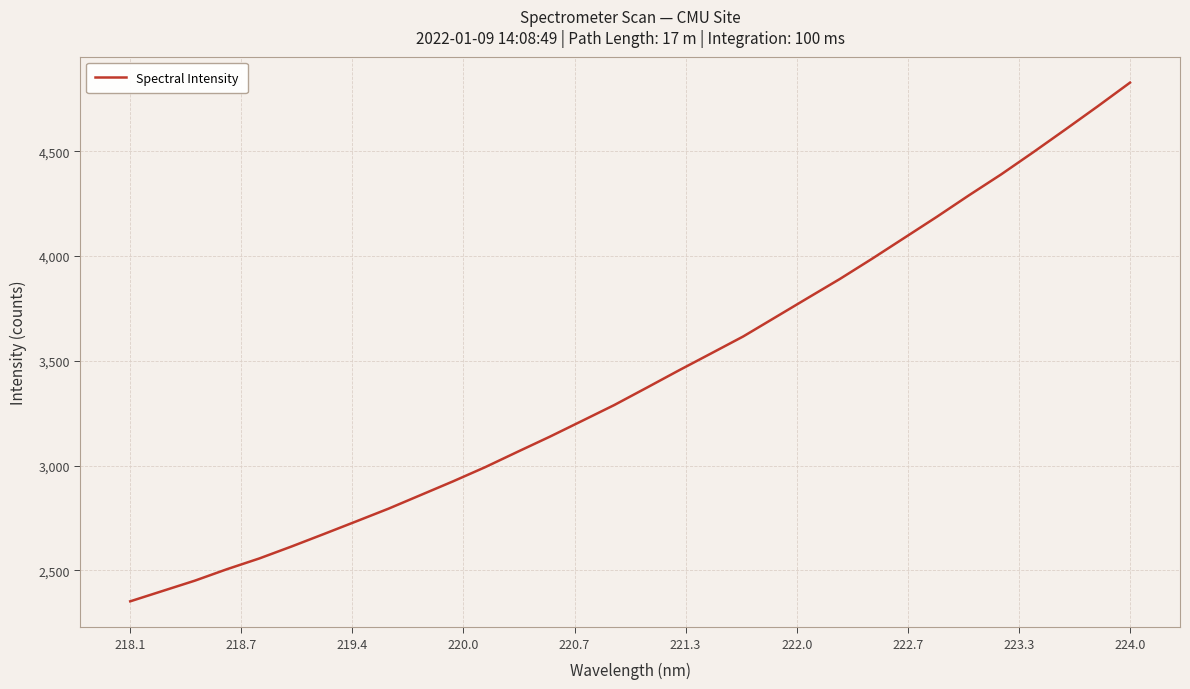

What is the minimum value shown in the chart?

2351.8